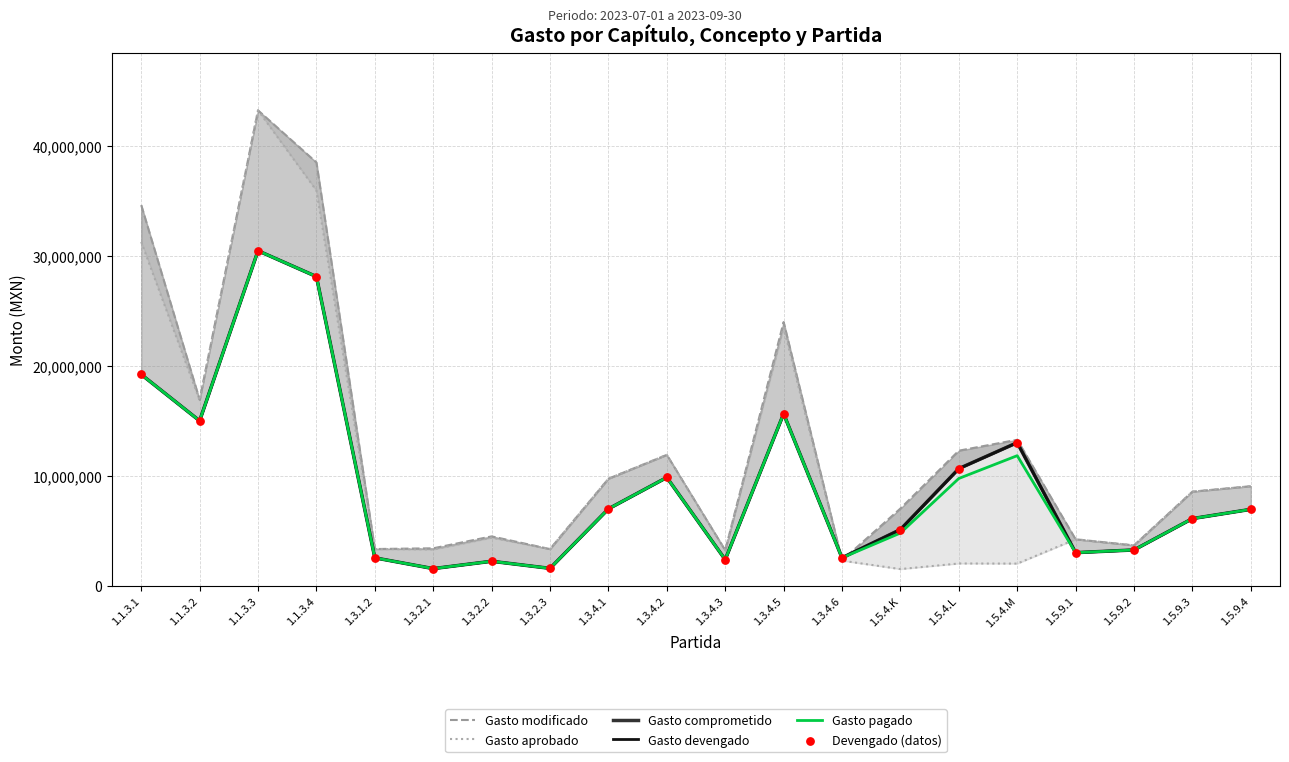

Which series contains the lowest Y value?

Gasto aprobado